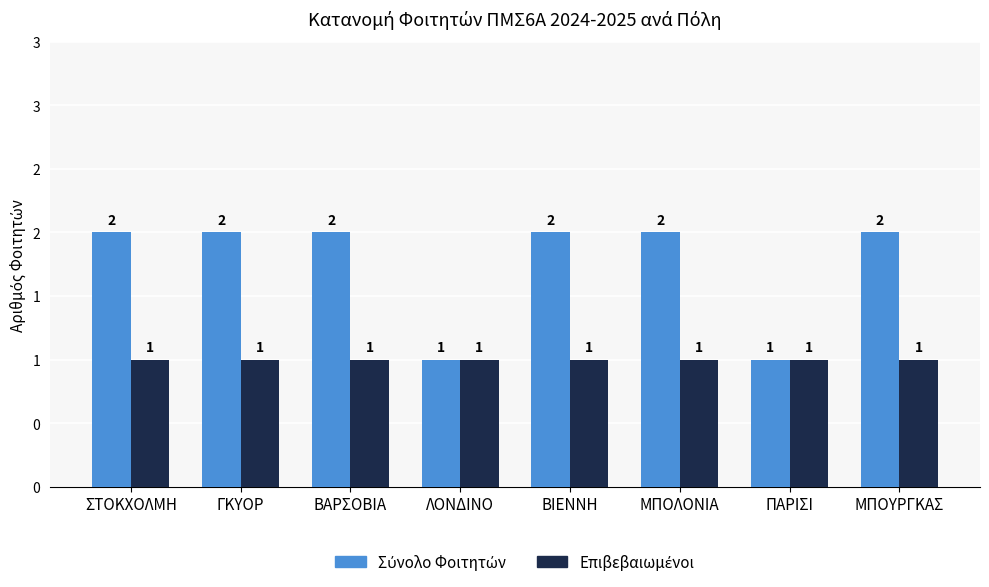

The Σύνολο Φοιτητών series shows 2 at ΜΠΟΥΡΓΚΑΣ. True or false?

True